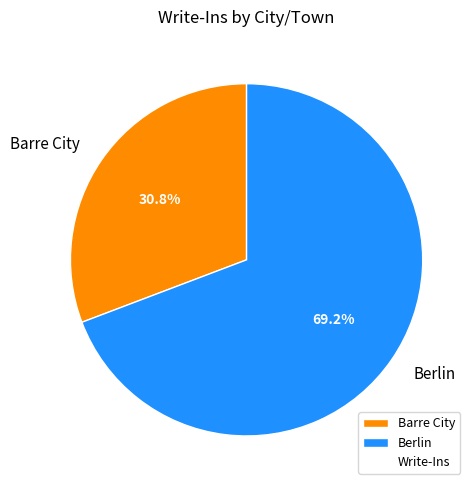

To the nearest percent, what portion does Barre City represent?

31%